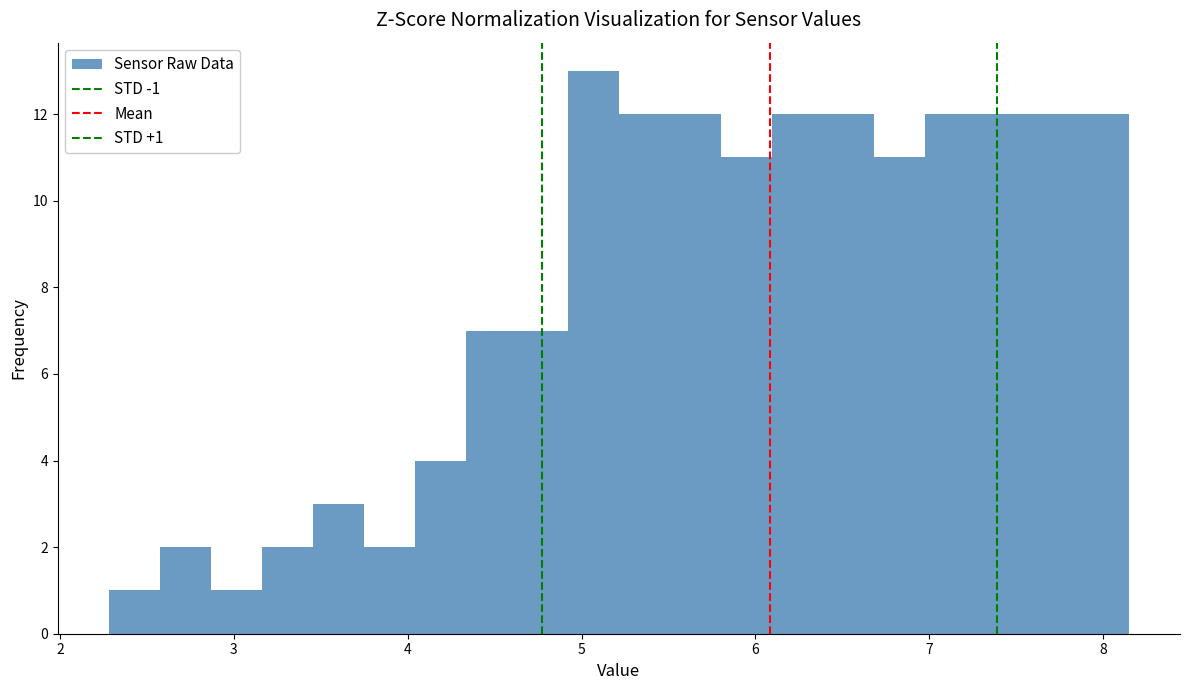

Read against the x-axis, roughly where is the centre of the tallest bar?

5.1